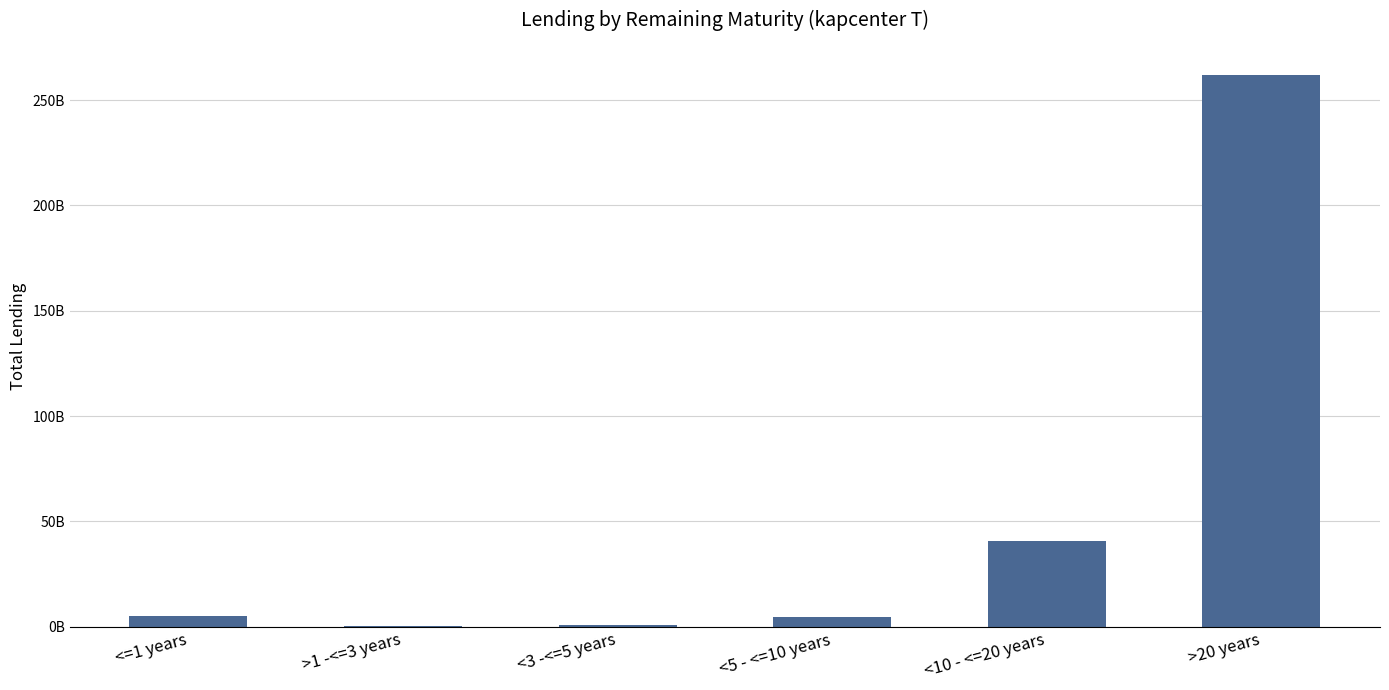

At which label is the value closest to 131171835204?

<10 - <=20 years